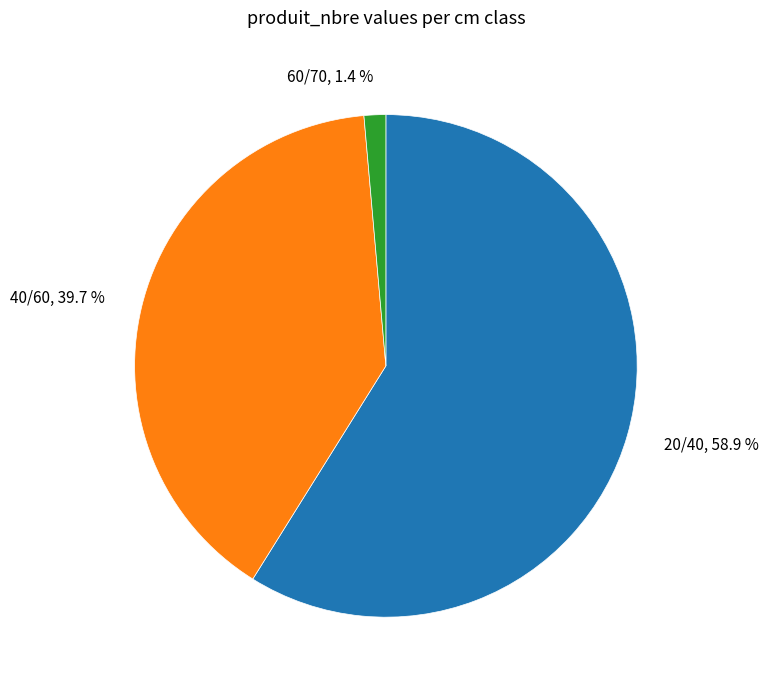

Which category has the biggest portion of the pie?

20/40